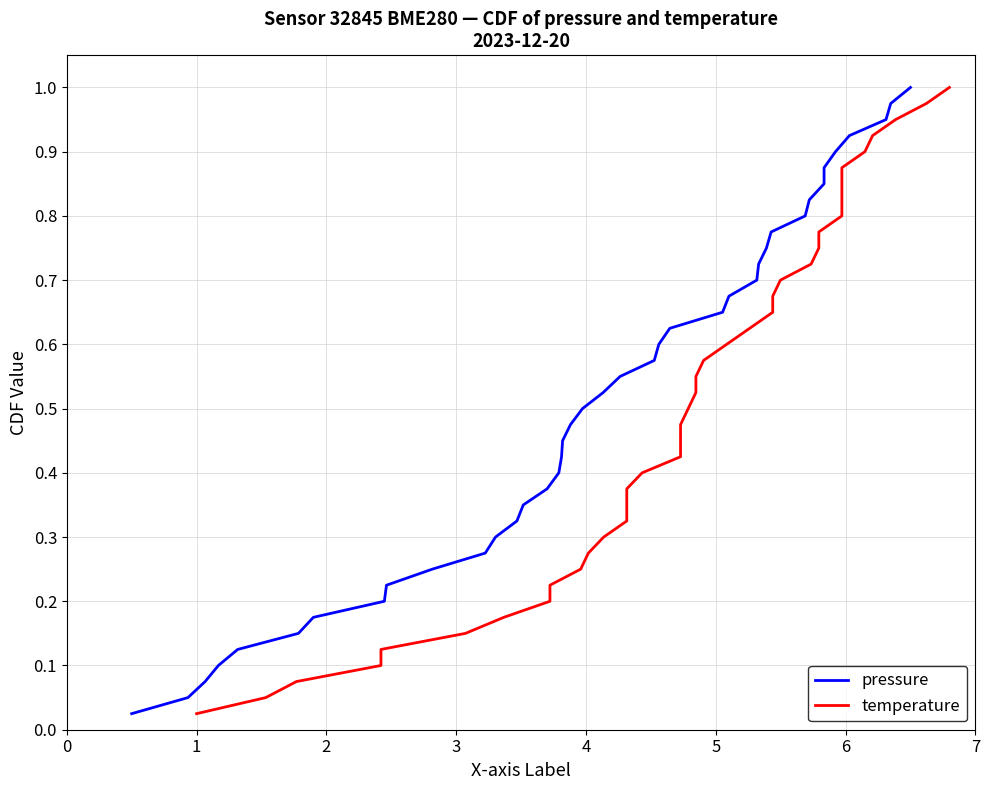

What is the difference between the maximum and minimum values in the temperature series?

1.0